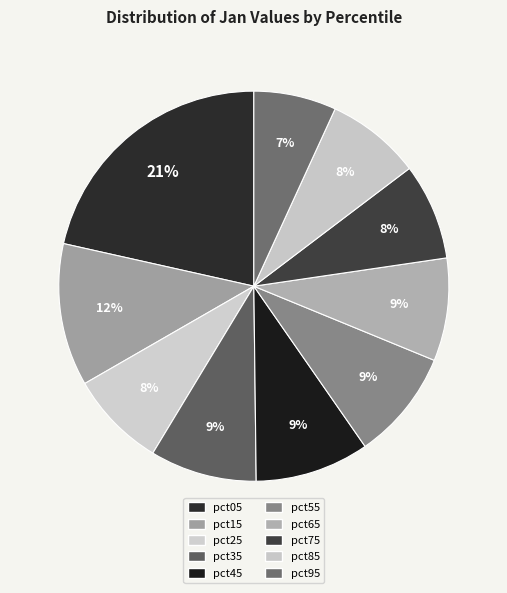

How many slices are in this pie chart?

10